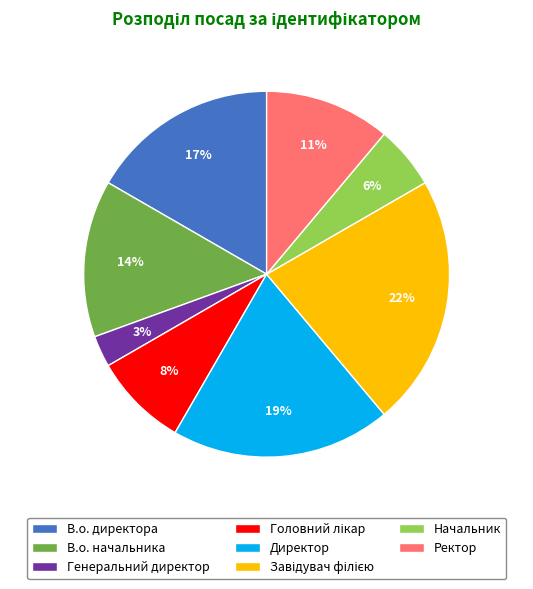

Is the sum of Директор and В.о. начальника greater than half?

No